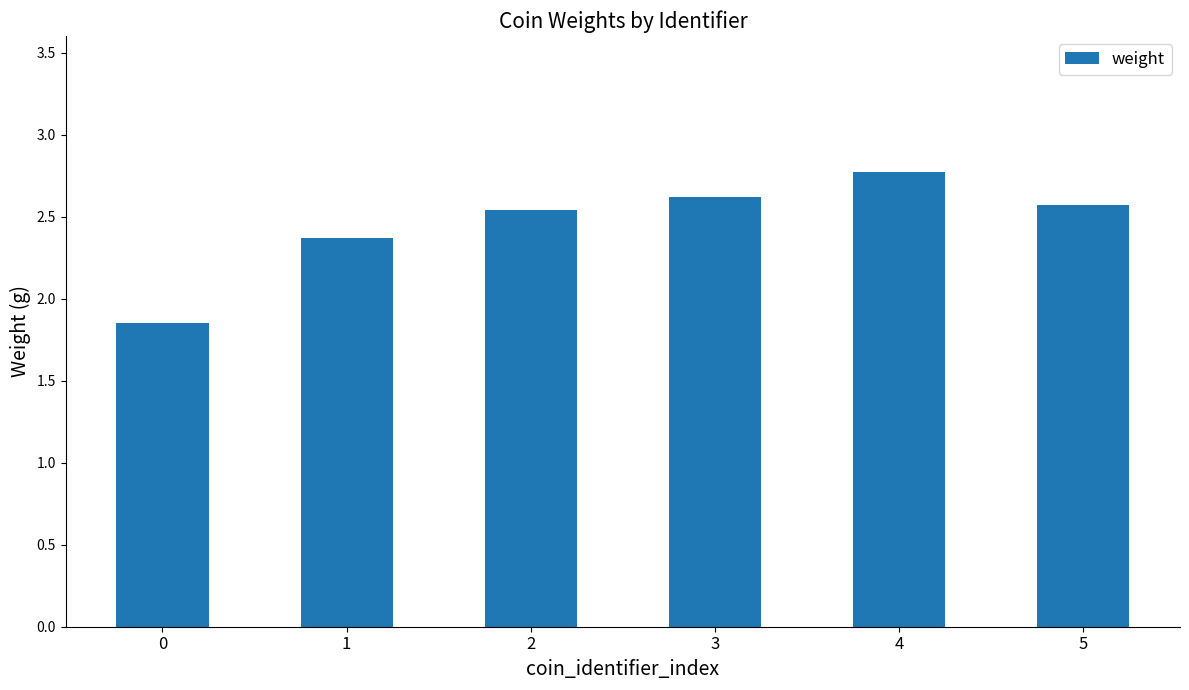

Between 4 and 2, which is larger?

4